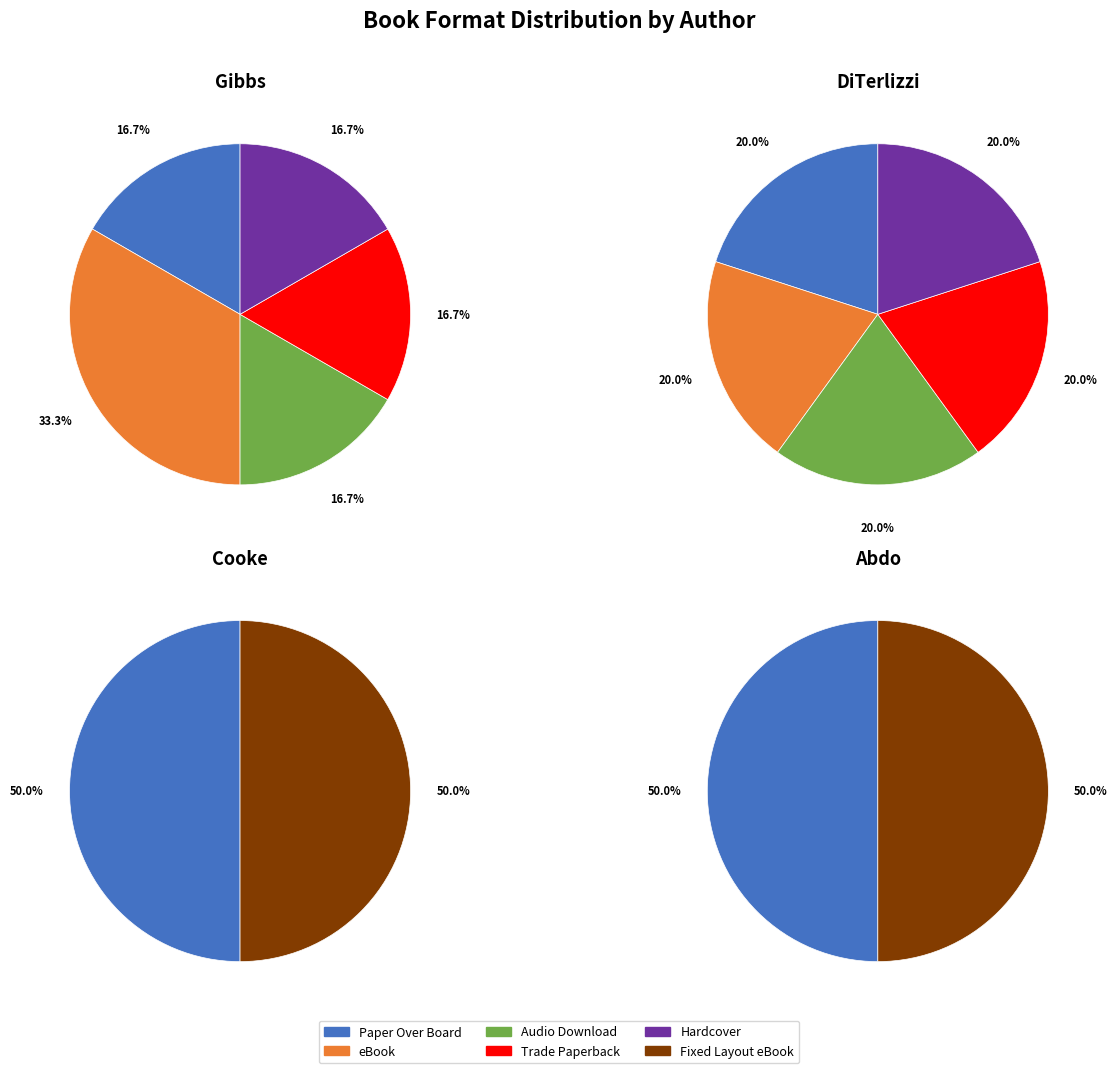

Is there a majority slice in this chart?

No